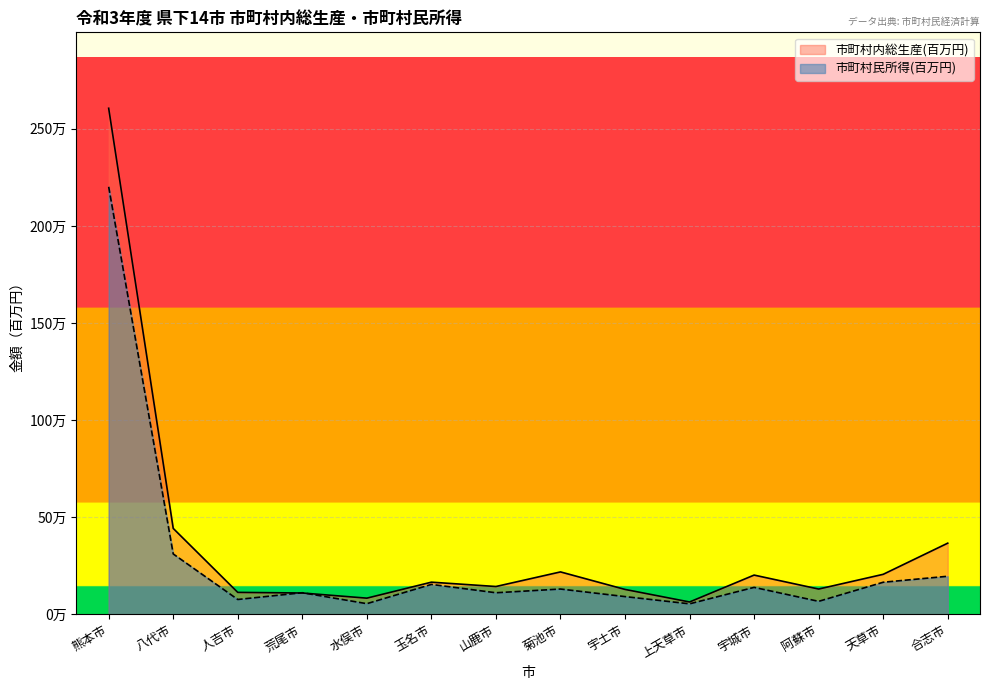

What is the difference between the second highest and minimum values in the 市町村民所得(百万円) series?

256799.5